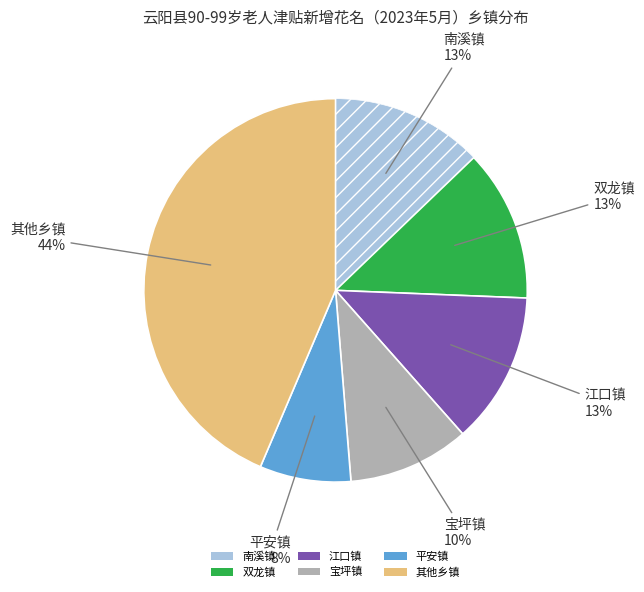

To the nearest percent, what is the difference between the largest and smallest slice percentages?

36%